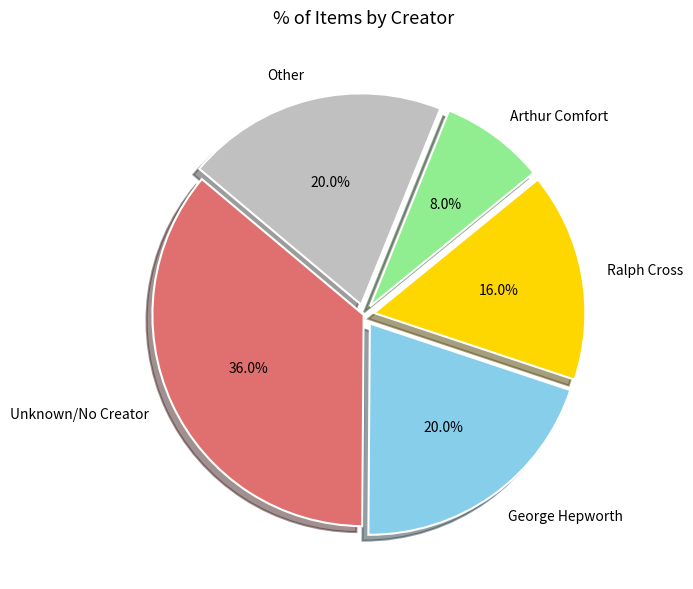

How many segments does this pie chart have?

5